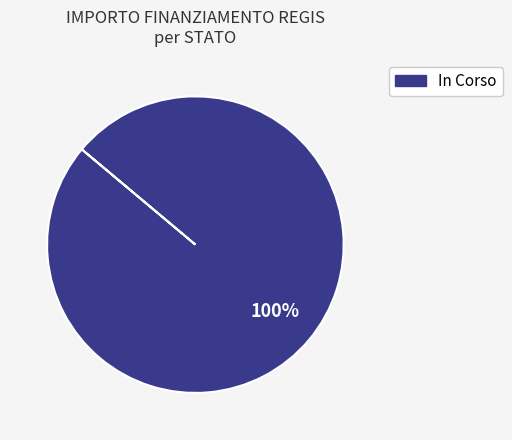

Is there a majority slice in this chart?

Yes